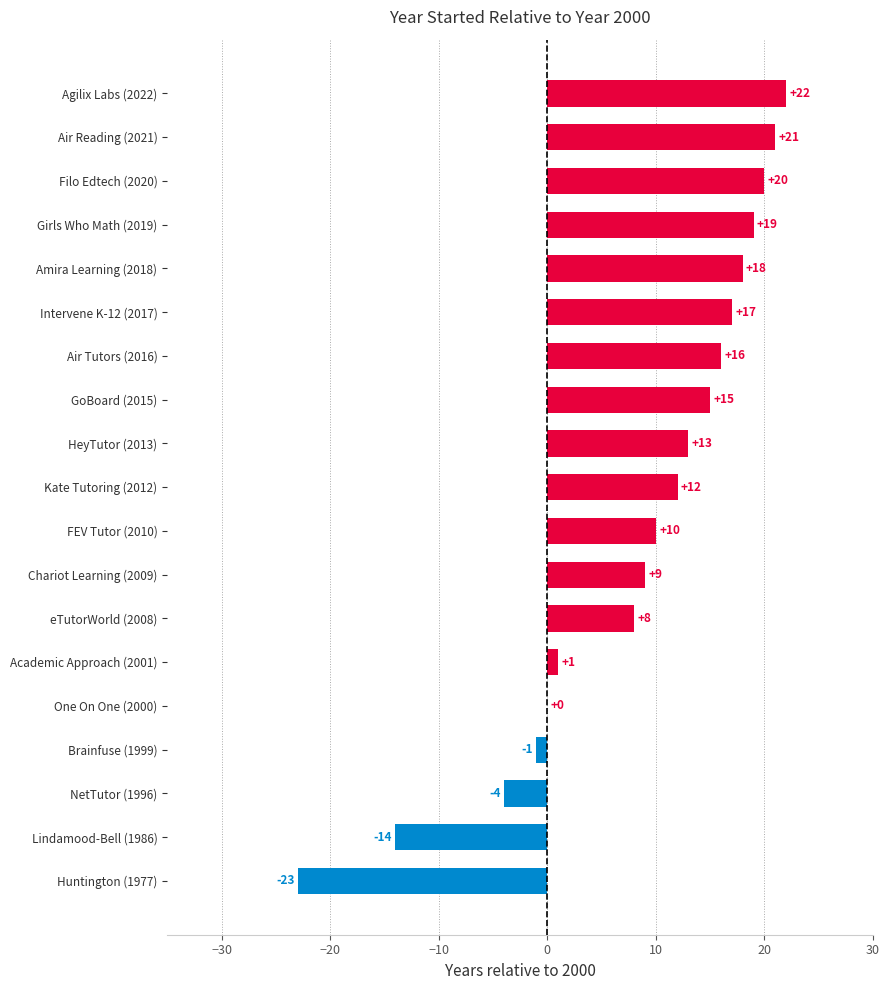

What is the maximum value shown in the chart?

22